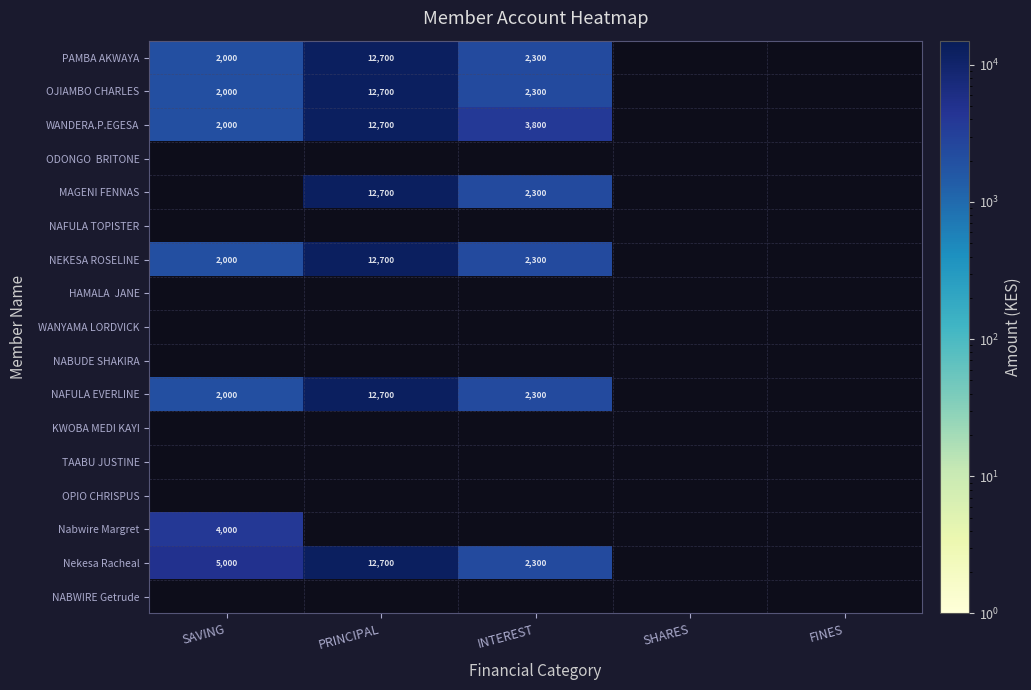

The value of PAMBA AKWAYA at PRINCIPAL is 7549. True or false?

False